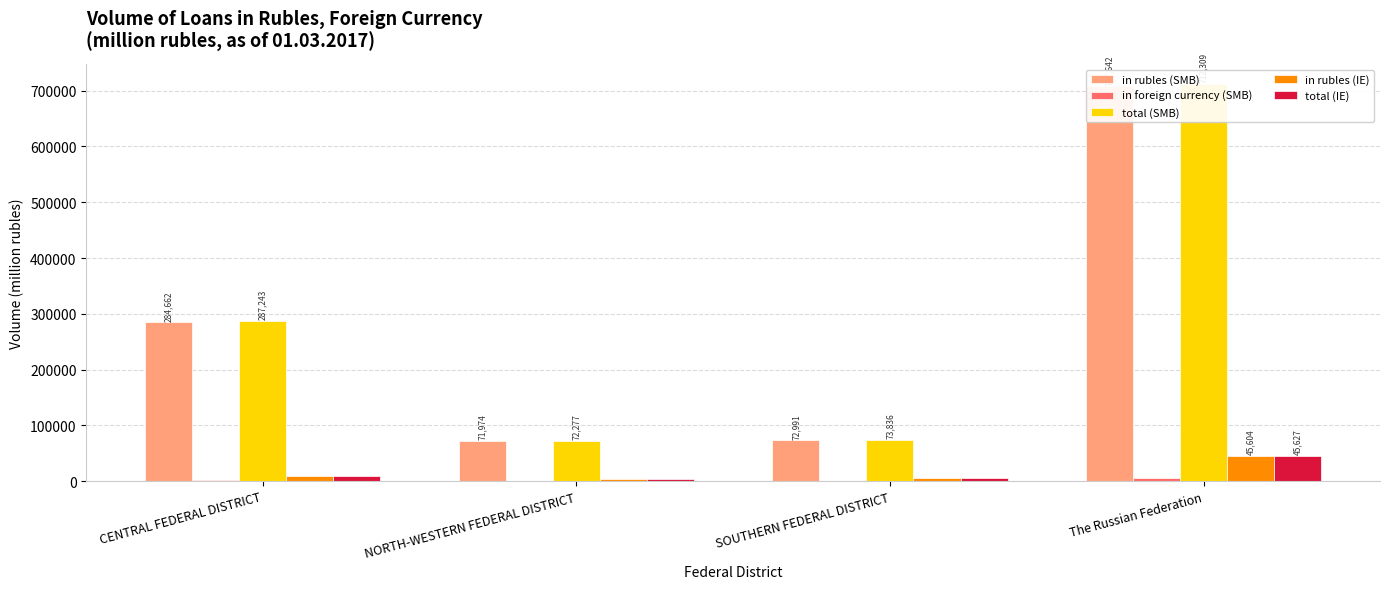

Reading left to right, what are all the values shown in this chart?

in rubles (SMB): 284662	71974	72991	707642
in foreign currency (SMB): 2580	303	845	4667
total (SMB): 287243	72277	73836	712309
in rubles (IE): 9628	3697	6318	45604
total (IE): 9651	3697	6318	45627